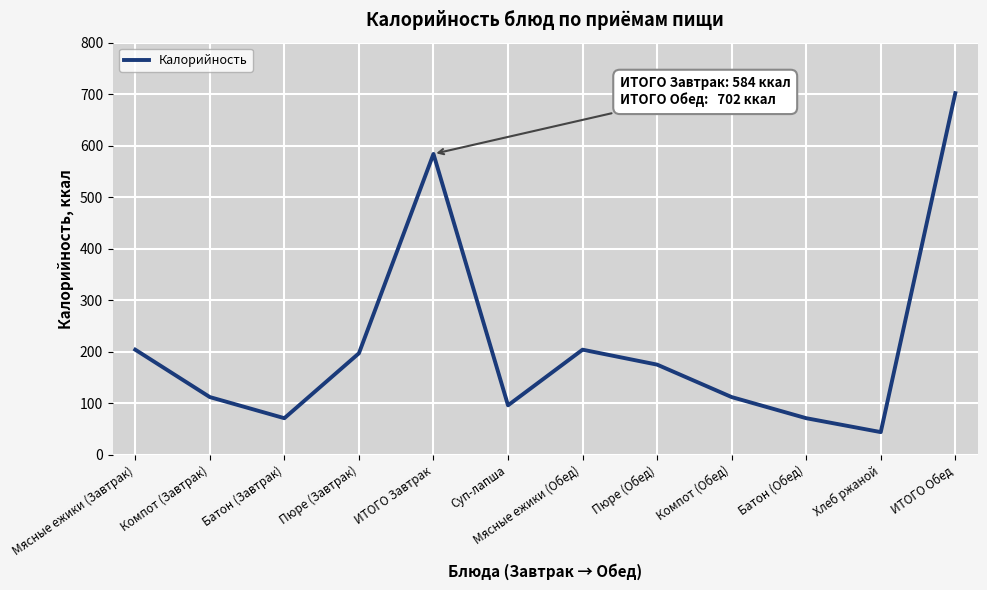

What is the change in value from Суп-лапша to Пюре (Обед)?

+79